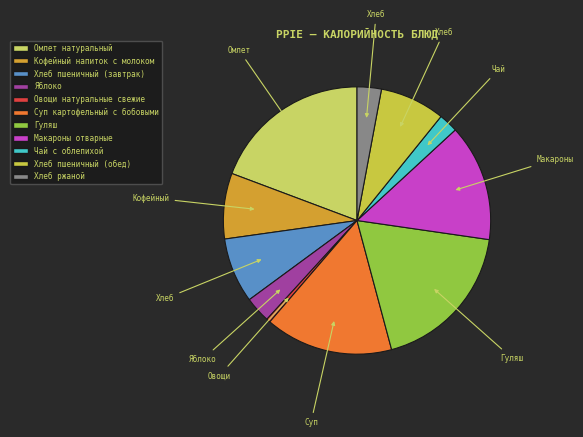

How many segments does this pie chart have?

11